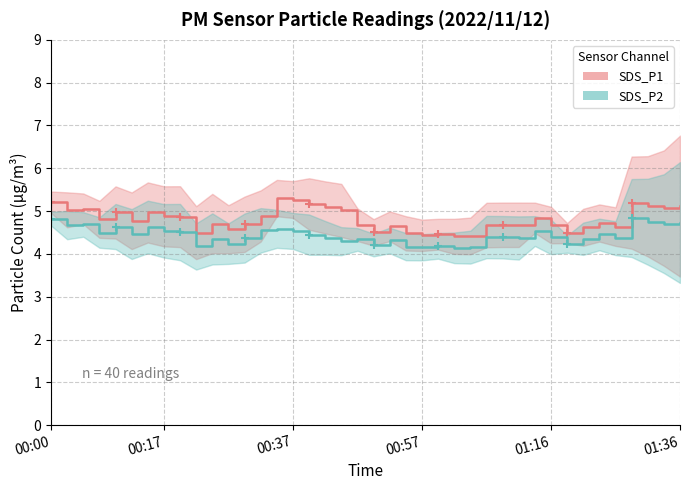

Rank the series at 30 from lowest to highest value.

SDS_P2, SDS_P1